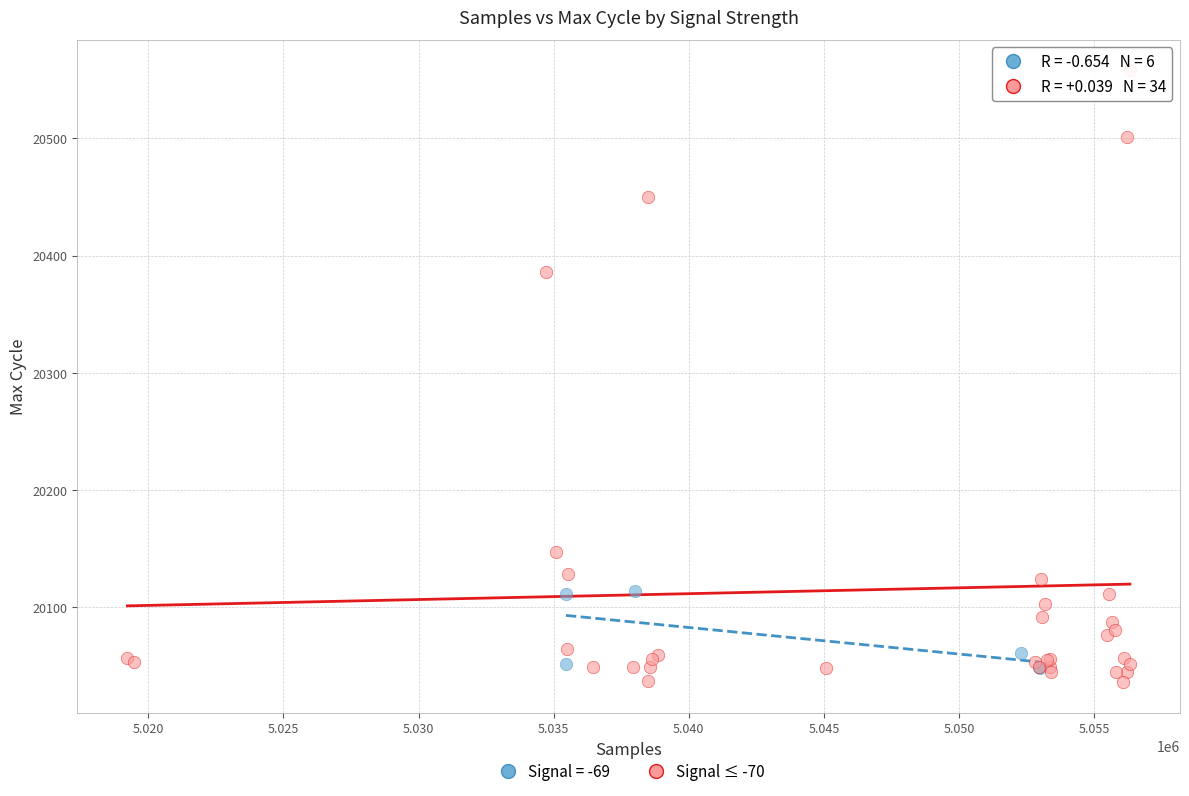

Which series contains the highest Y value?

Signal ≤ -70